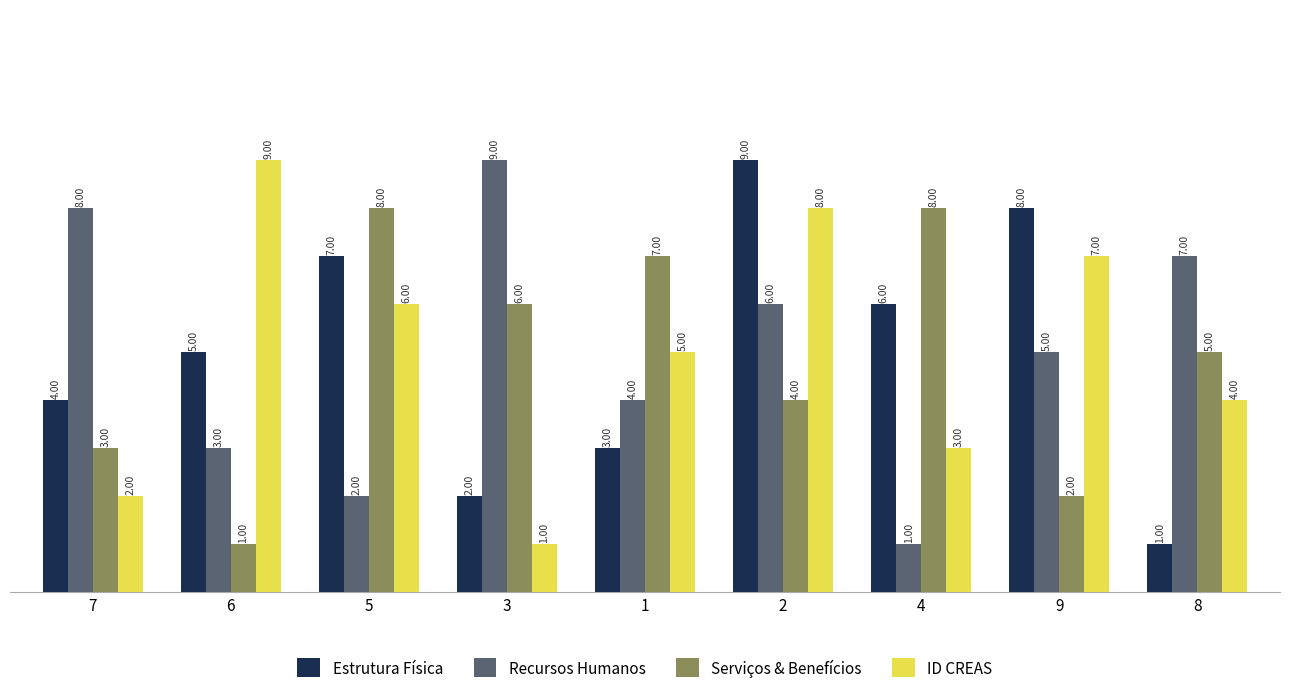

Rank the categories by ID CREAS value from lowest to highest.

3, 7, 4, 8, 1, 5, 9, 2, 6